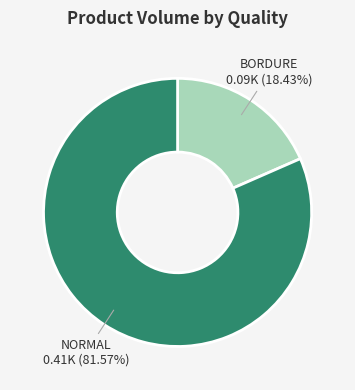

Between BORDURE and NORMAL, which is larger?

NORMAL